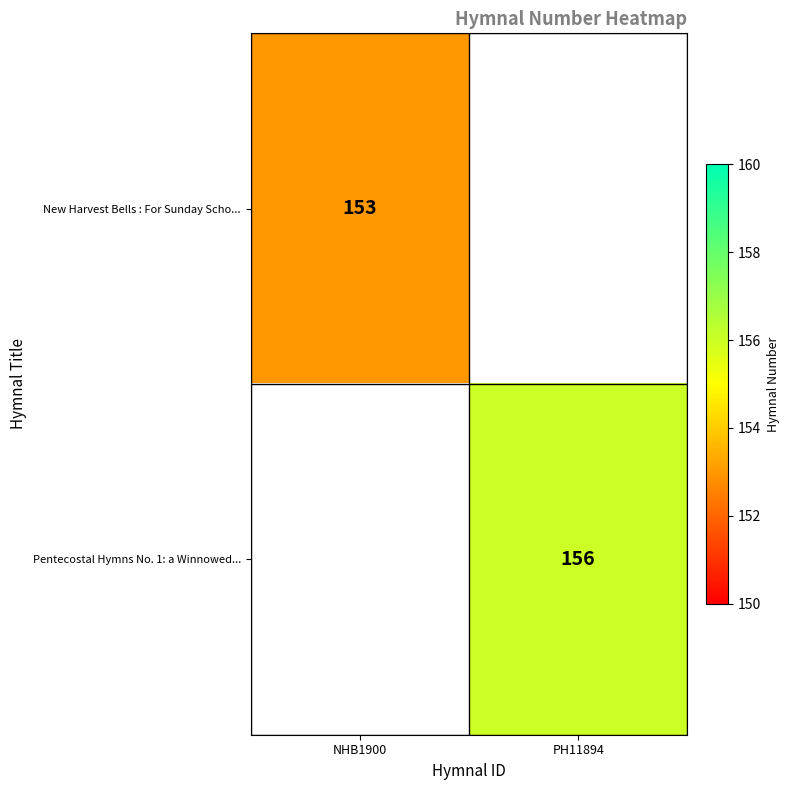

True or false: Pentecostal Hymns No. 1: a Winnowed... has a value of 156 at PH11894.

True